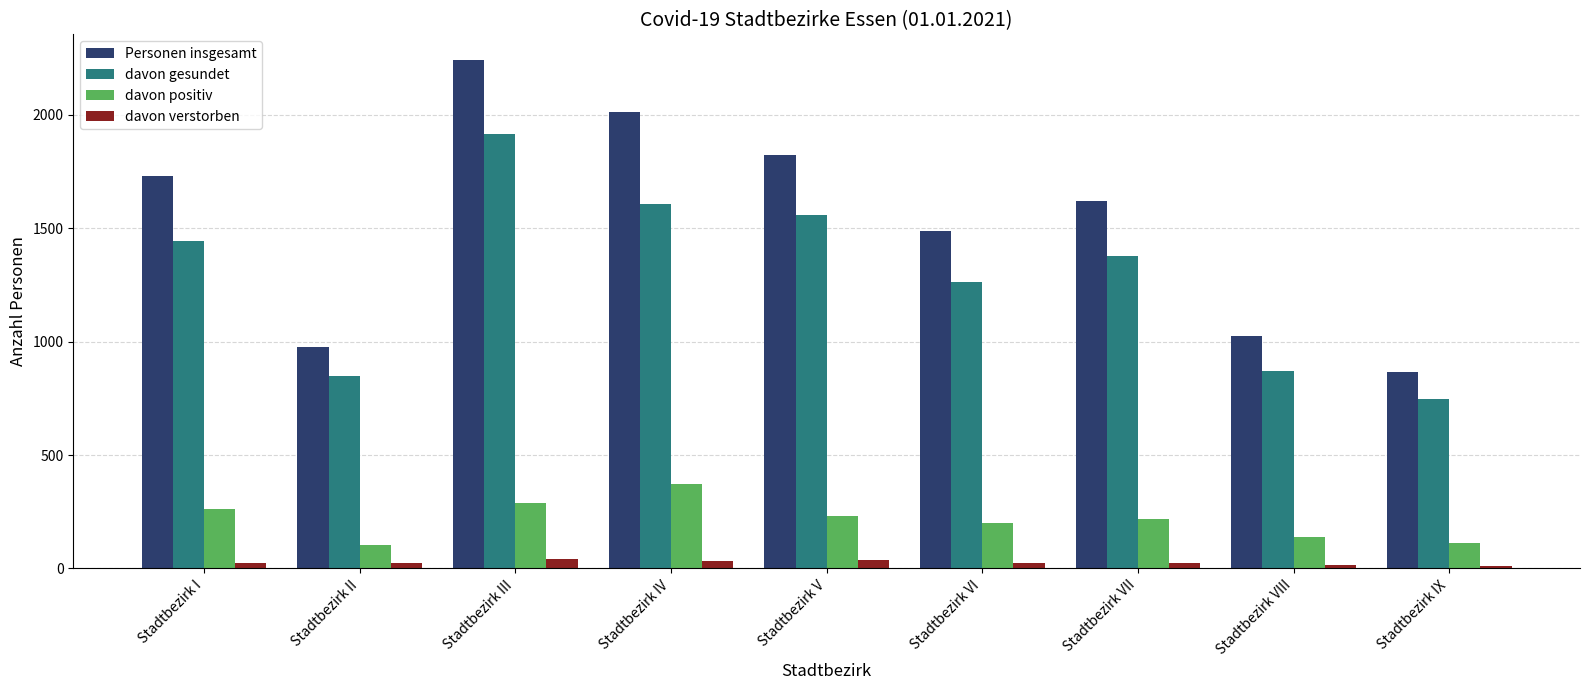

Rank the series at Stadtbezirk VIII from lowest to highest value.

davon verstorben, davon positiv, davon gesundet, Personen insgesamt